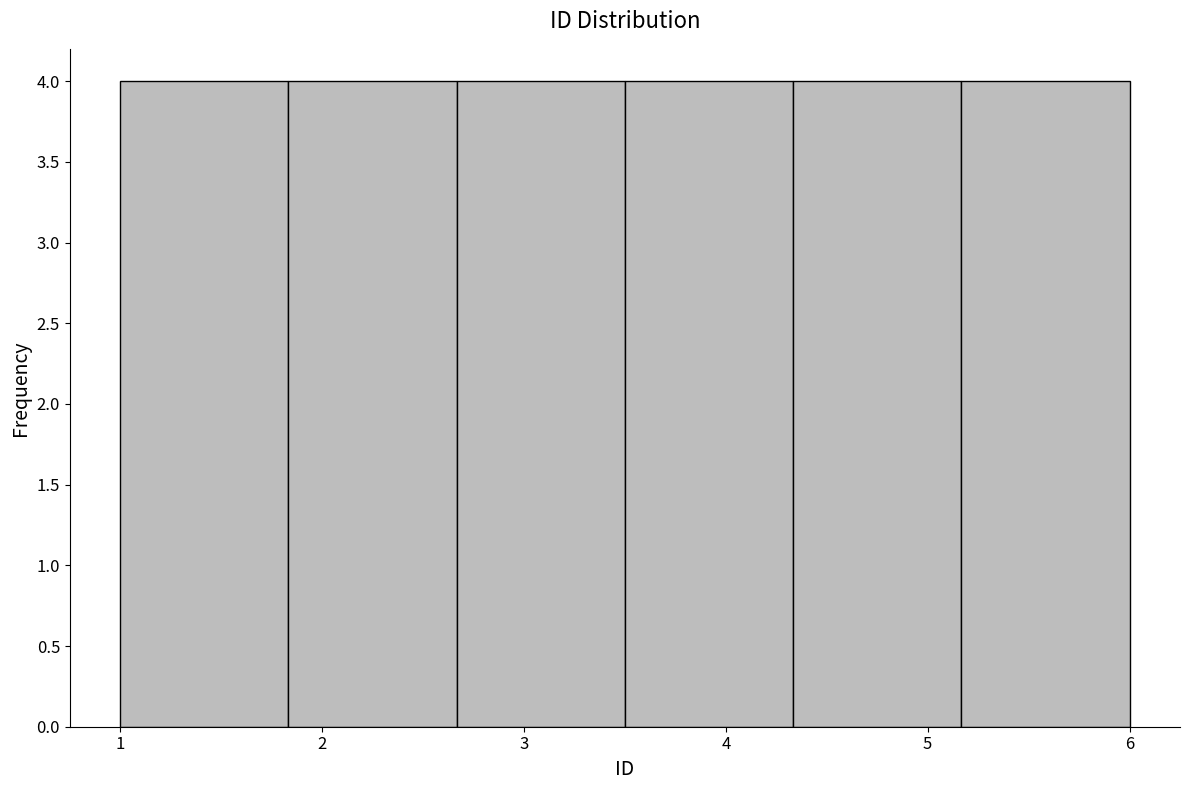

Reading left to right, list every bar in this chart as the range it spans on the x-axis followed by its height. Neither the bar edges nor the heights are printed on the chart, so give them approximately, as read against the axes.

1.0 to 1.8: 4
1.8 to 2.7: 4
2.7 to 3.5: 4
3.5 to 4.3: 4
4.3 to 5.2: 4
5.2 to 6.0: 4